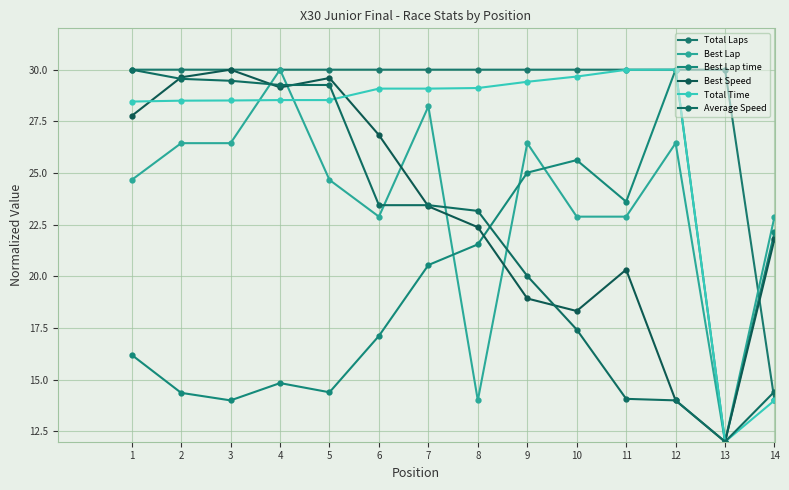

Reading left to right, transcribe all the data shown in this chart.

Total Laps: 30.0	30.0	30.0	30.0	30.0	30.0	30.0	30.0	30.0	30.0	30.0	30.0	30.0	14.0
Best Lap: 24.7	26.4	26.4	30.0	24.7	22.9	28.2	14.0	26.4	22.9	22.9	26.4	12.0	22.9
Best Lap time: 16.2	14.4	14.0	14.8	14.4	17.1	20.5	21.5	25.0	25.6	23.6	30.0	12.0	22.1
Best Speed: 27.8	29.6	30.0	29.1	29.6	26.8	23.4	22.4	18.9	18.3	20.3	14.0	12.0	21.8
Total Time: 28.5	28.5	28.5	28.5	28.5	29.1	29.1	29.1	29.4	29.7	30.0	30.0	12.0	14.0
Average Speed: 30.0	29.6	29.5	29.3	29.3	23.4	23.4	23.2	20.0	17.4	14.1	14.0	12.0	14.4